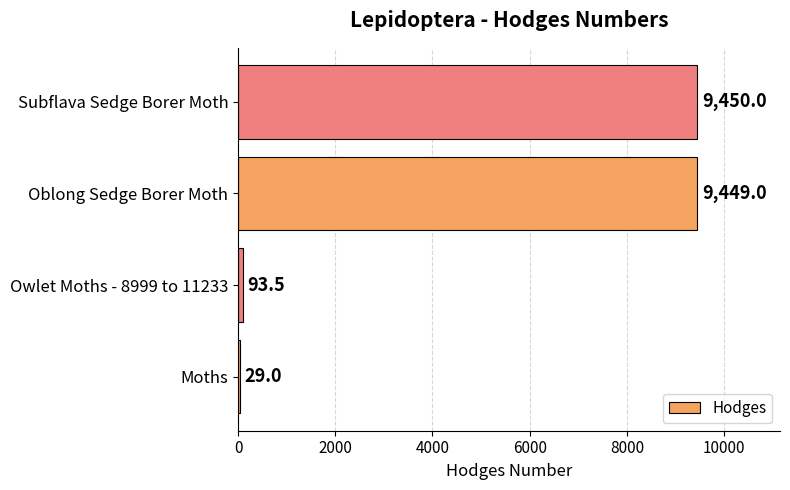

What is the average value?

4755.4